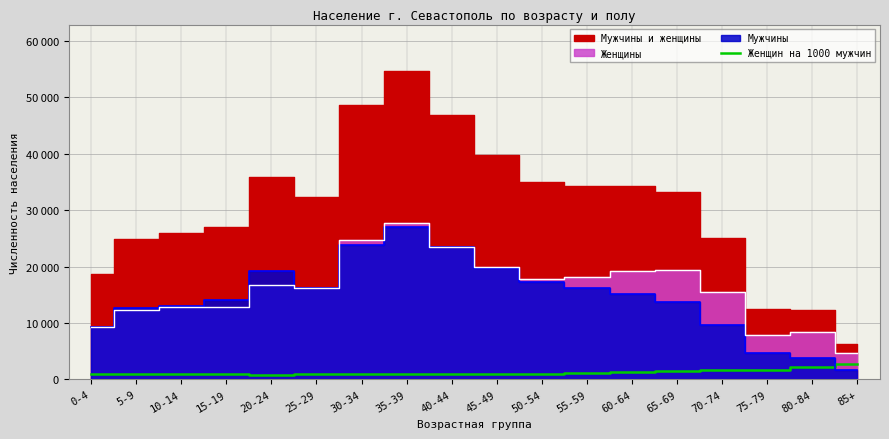

What is the value of the 5th point from the left?

872